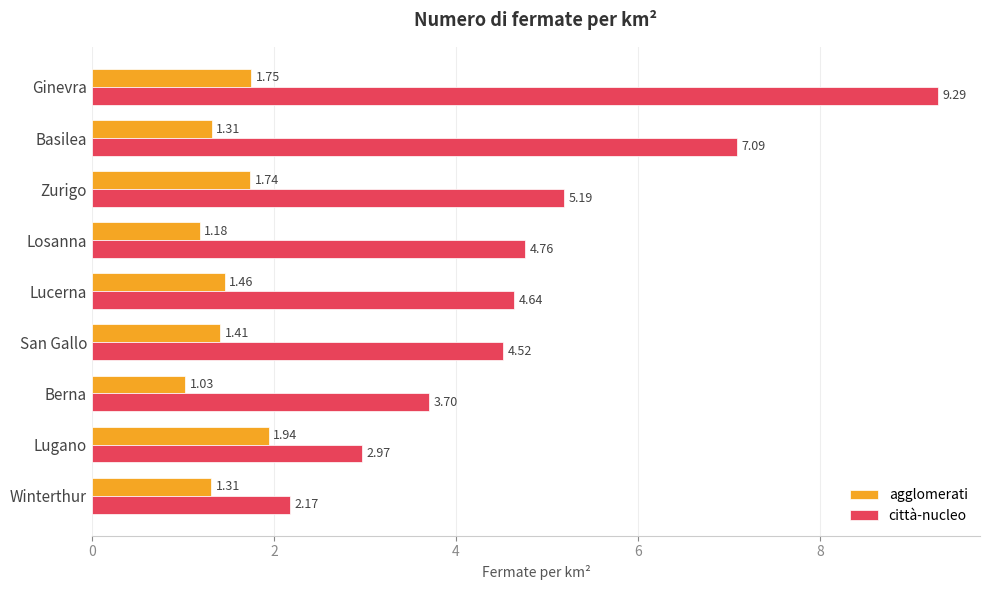

List the series in order of their peak value, highest first.

città-nucleo, agglomerati